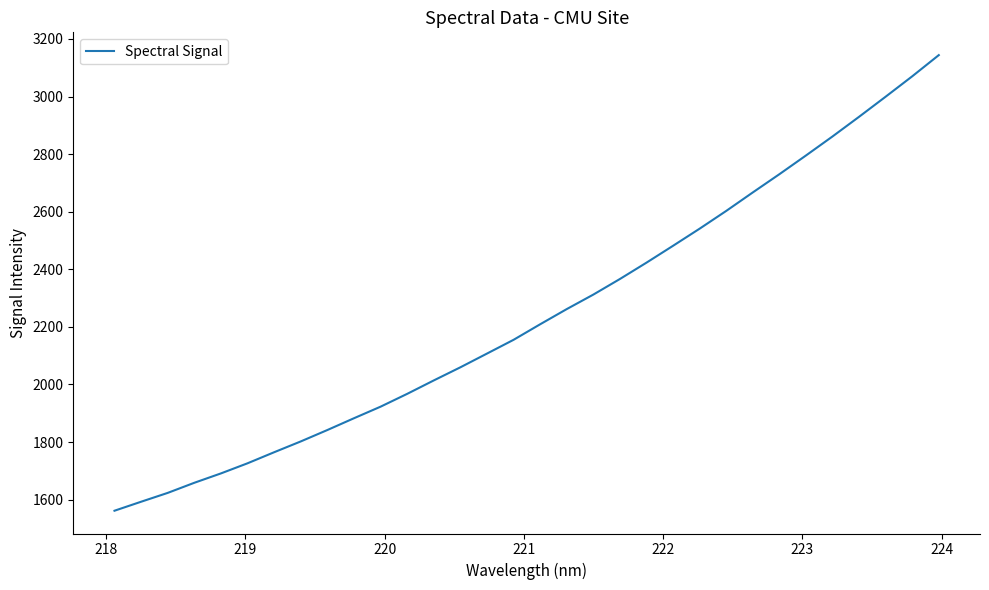

How many values exceed 2209?

16